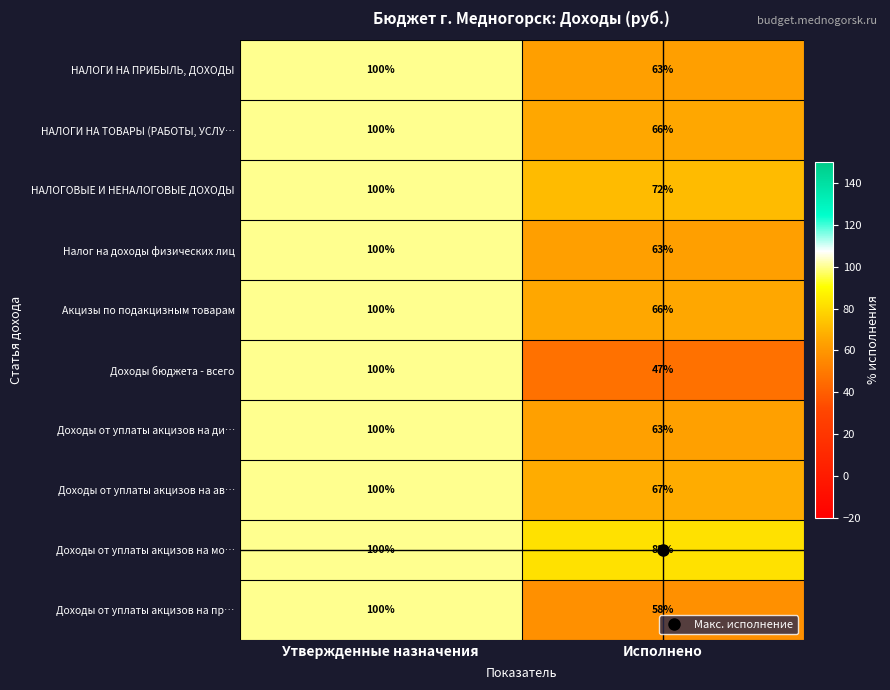

True or false: Доходы от уплаты акцизов на ав… has a value of 50 at Утвержденные назначения.

False